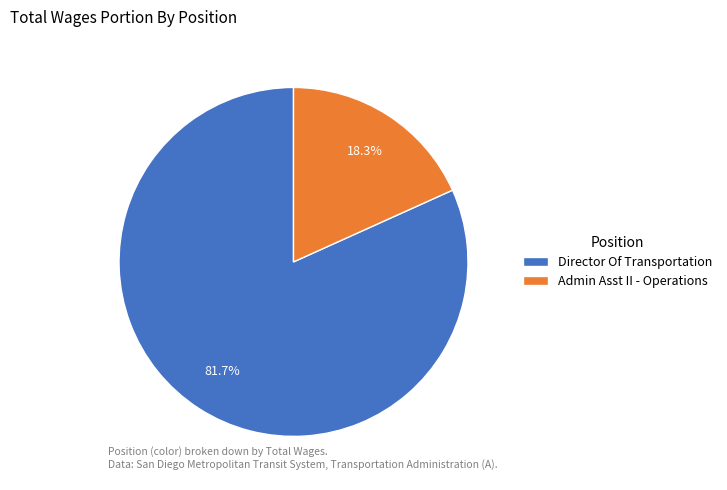

True or false: Admin Asst II - Operations accounts for 18% of the total.

True